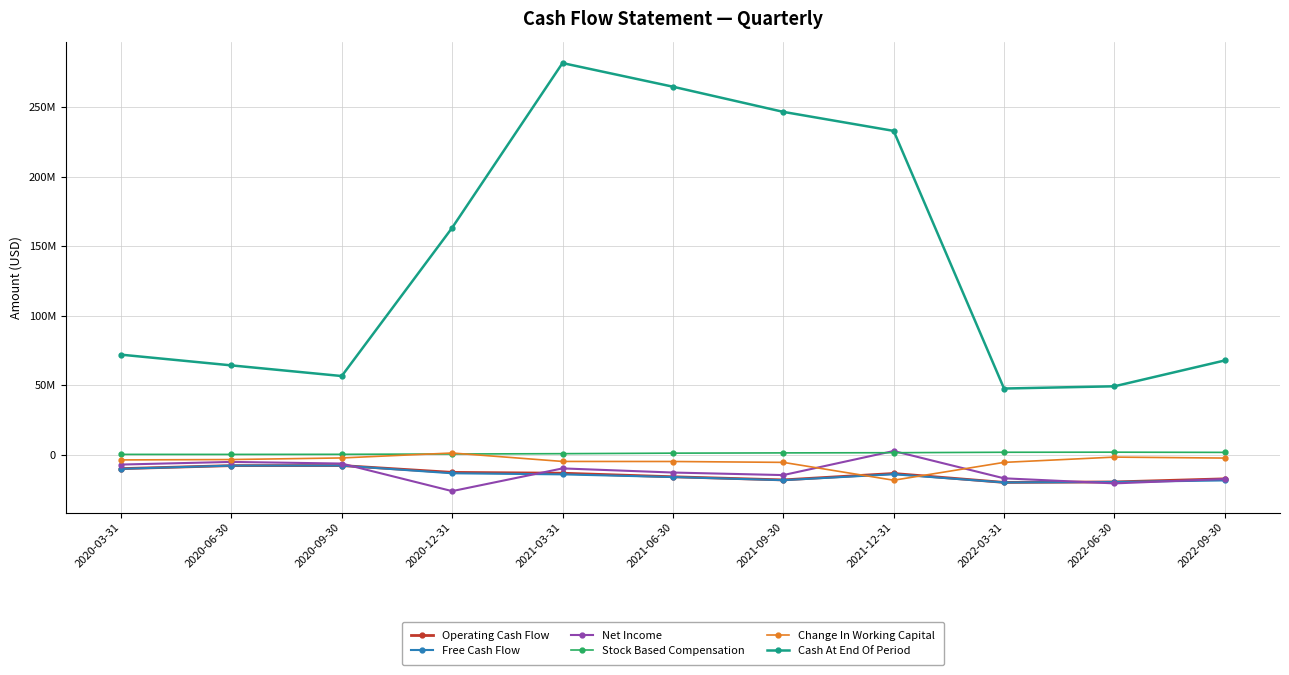

Reading left to right, list all the values displayed in this chart.

Operating Cash Flow: 2020-03-31=-9874000	2020-06-30=-7712000	2020-09-30=-7670000	2020-12-31=-12570000	2021-03-31=-13170000	2021-06-30=-15724000	2021-09-30=-17990000	2021-12-31=-13368000	2022-03-31=-19784000	2022-06-30=-19451000	2022-09-30=-17219000
Free Cash Flow: 2020-03-31=-9991000	2020-06-30=-7711000	2020-09-30=-7670000	2020-12-31=-13220000	2021-03-31=-14009000	2021-06-30=-15911000	2021-09-30=-18174000	2021-12-31=-13918000	2022-03-31=-19817000	2022-06-30=-19487000	2022-09-30=-18350000
Net Income: 2020-03-31=-6945000	2020-06-30=-5038000	2020-09-30=-6222000	2020-12-31=-26051000	2021-03-31=-9716000	2021-06-30=-12681000	2021-09-30=-14515000	2021-12-31=2797000	2022-03-31=-16839000	2022-06-30=-20491000	2022-09-30=-17338000
Stock Based Compensation: 2020-03-31=375000	2020-06-30=354000	2020-09-30=418000	2020-12-31=650000	2021-03-31=885000	2021-06-30=1262000	2021-09-30=1449000	2021-12-31=1581000	2022-03-31=1900000	2022-06-30=1955000	2022-09-30=1811000
Change In Working Capital: 2020-03-31=-3609000	2020-06-30=-3340000	2020-09-30=-2187000	2020-12-31=1365000	2021-03-31=-4701000	2021-06-30=-4745000	2021-09-30=-5371000	2021-12-31=-18215000	2022-03-31=-5379000	2022-06-30=-1579000	2022-09-30=-2276000
Cash At End Of Period: 2020-03-31=72113000	2020-06-30=64402000	2020-09-30=56732000	2020-12-31=163363000	2021-03-31=281882000	2021-06-30=264876000	2021-09-30=246771000	2021-12-31=233089000	2022-03-31=47749000	2022-06-30=49359000	2022-09-30=67946000